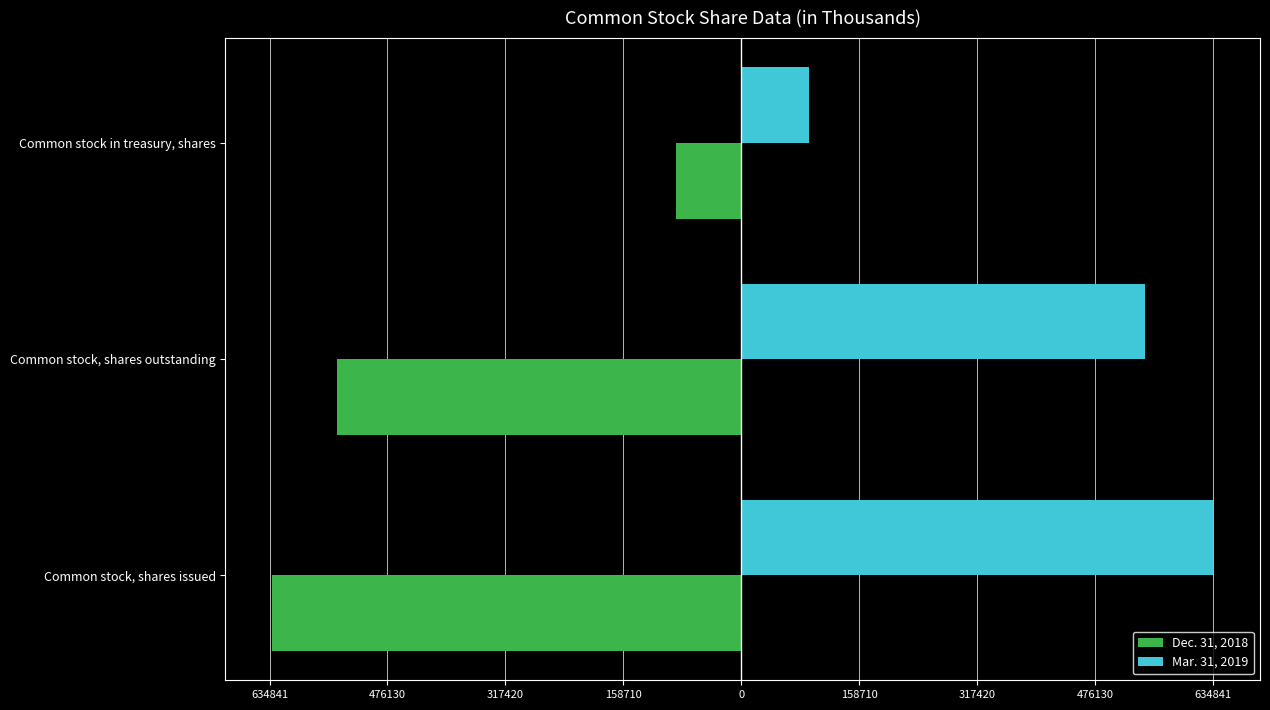

What is the sum of all Dec. 31, 2018 values?

-1261940